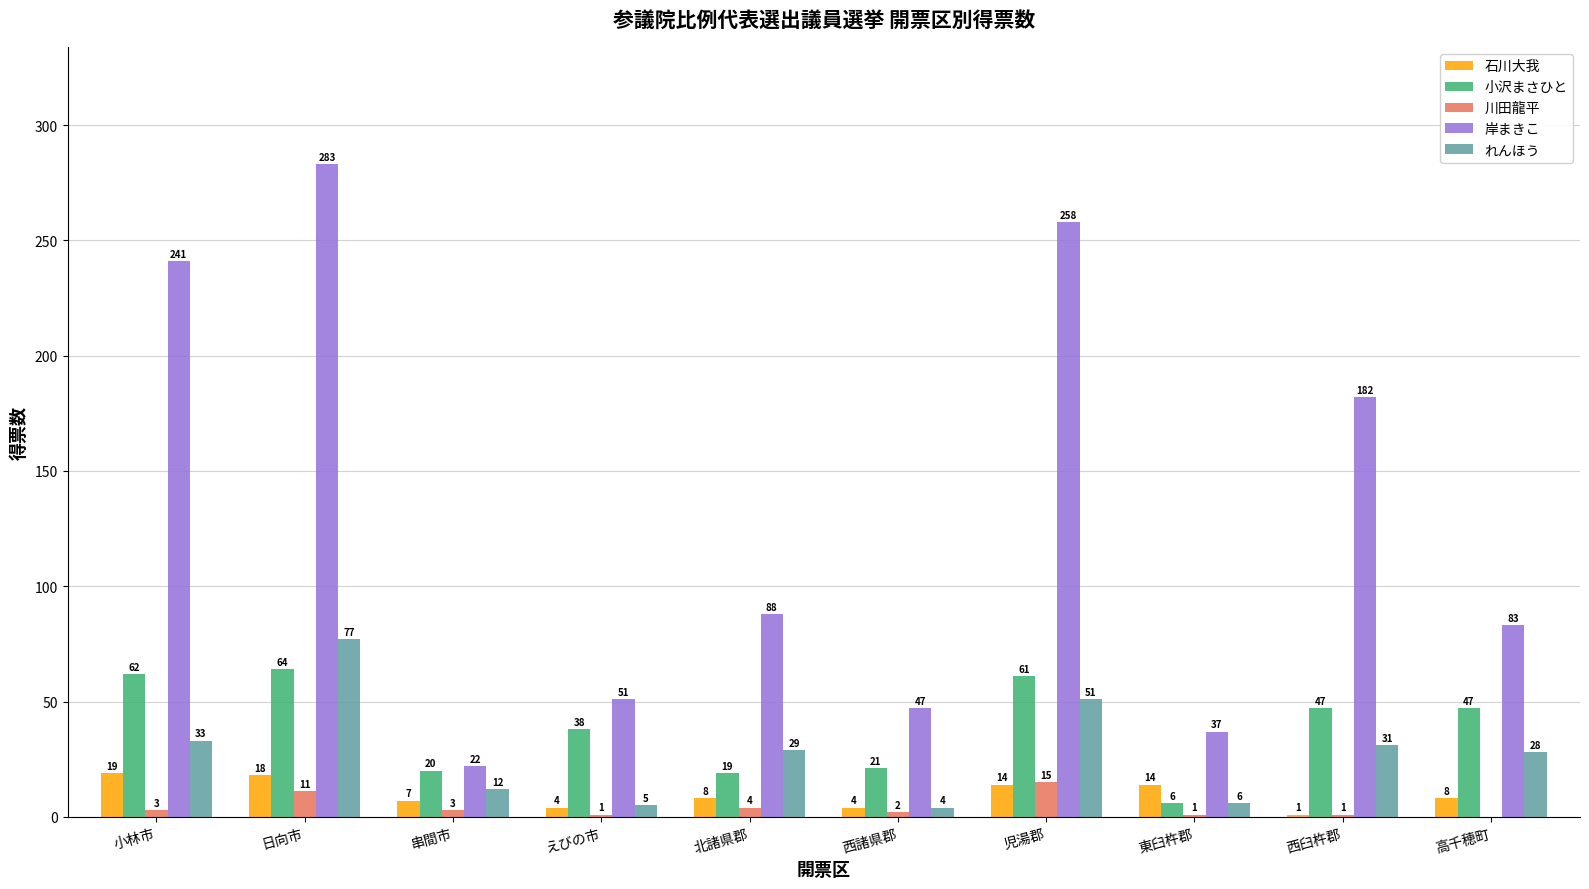

Between 小林市 and 北諸県郡, which series saw the biggest shift?

岸まきこ